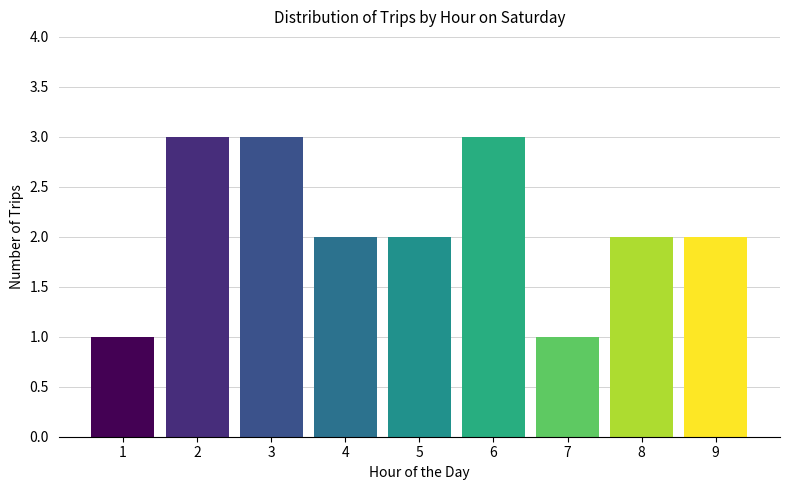

Reading left to right, what are all the values shown in this chart?

1	3	3	2	2	3	1	2	2